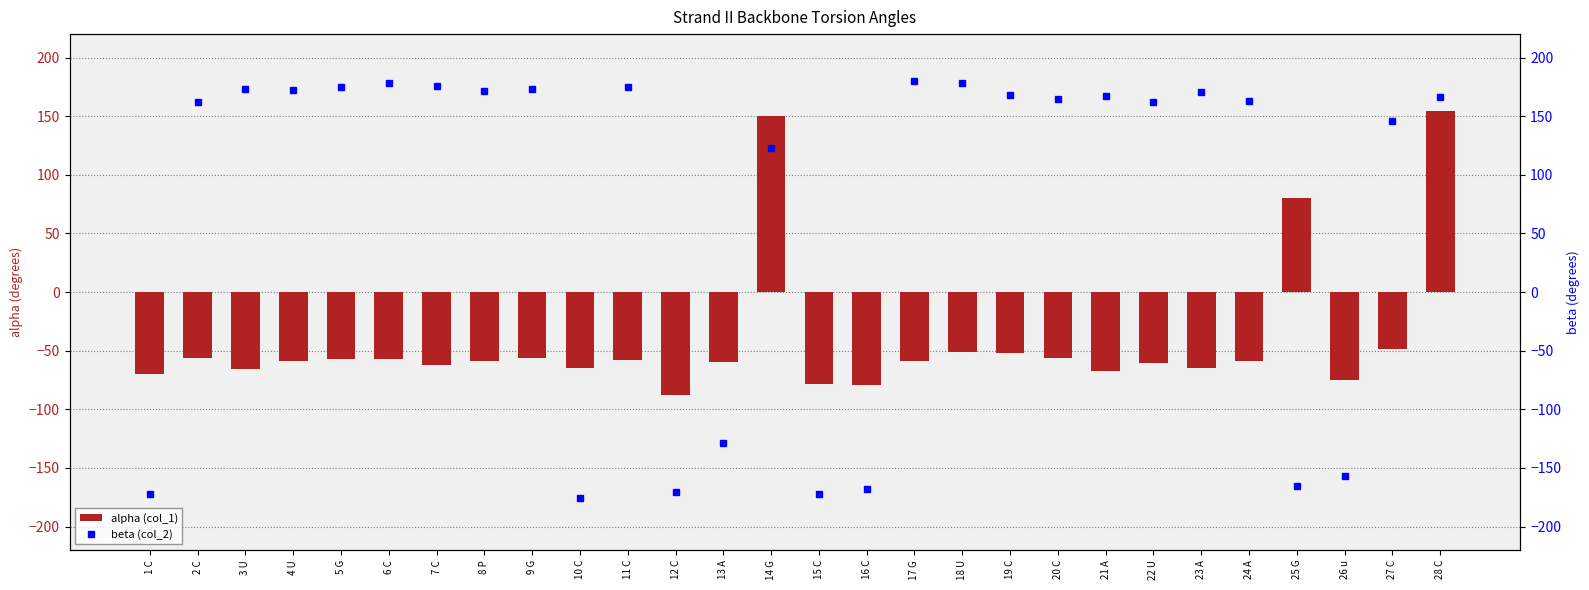

Between 10 C and 24 A, which series saw the biggest shift?

beta (col_2)